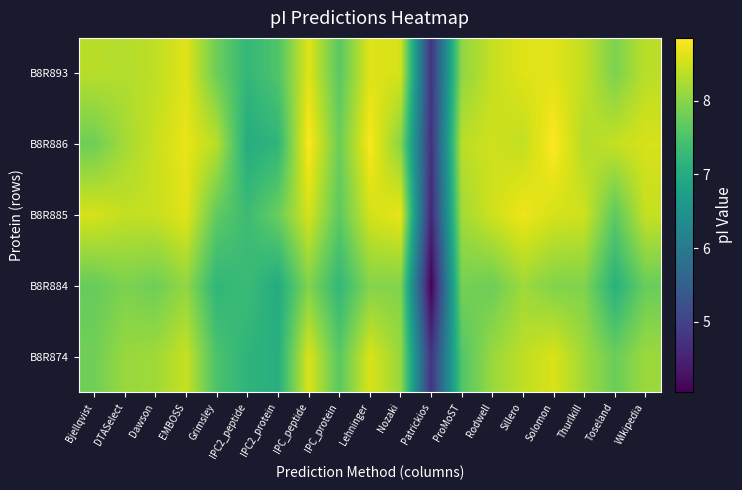

List the series in order of their peak value, lowest first.

B8R884, B8R874, B8R893, B8R885, B8R886